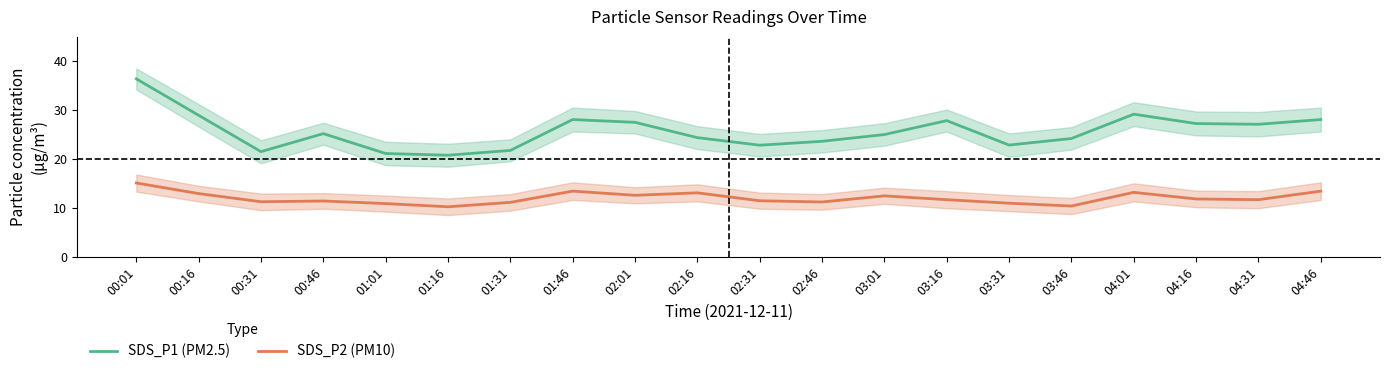

How many data points in SDS_P2 (PM10) are above 11?

16